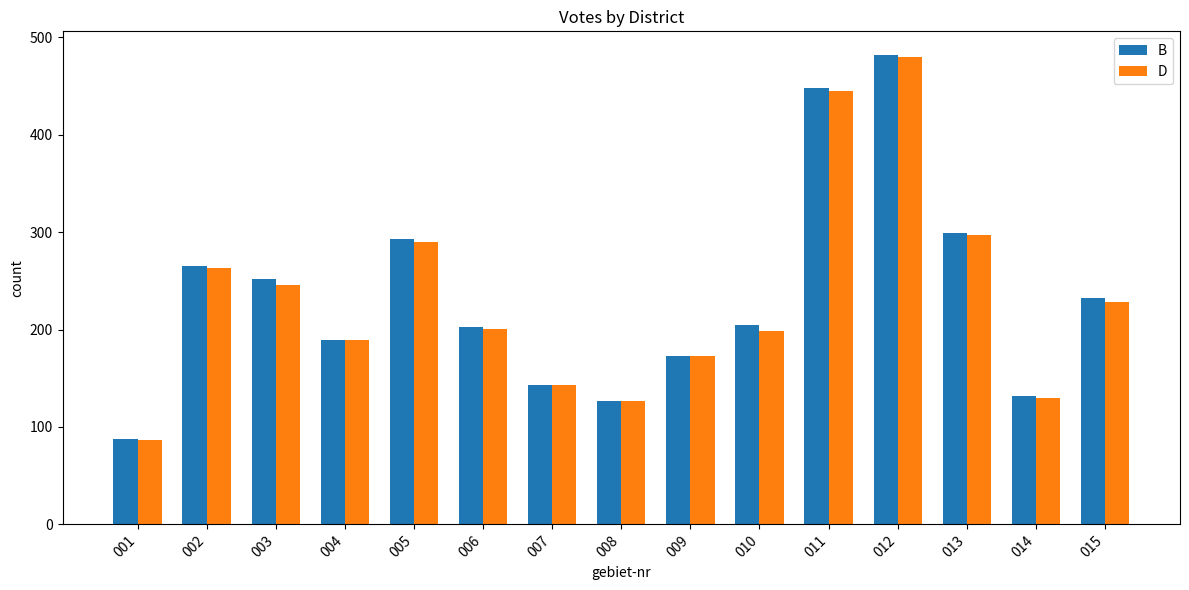

Which series has the largest range (max minus min)?

B